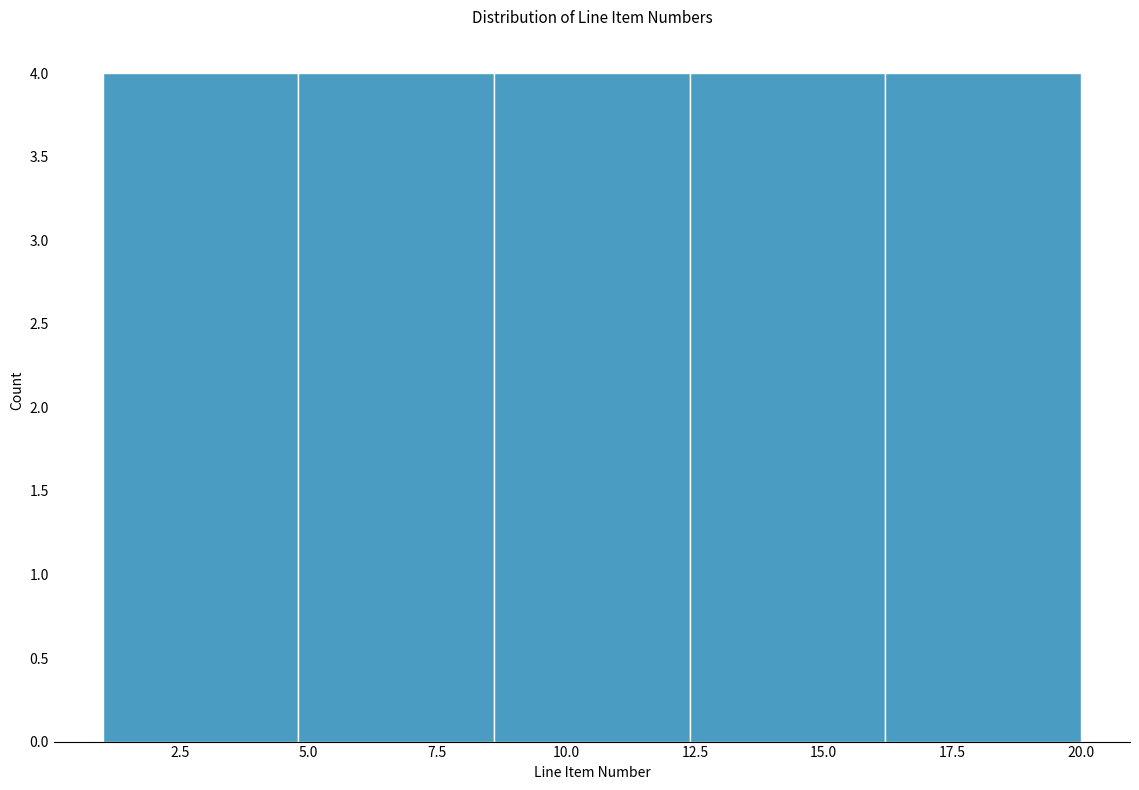

Reading left to right, list every bar in this chart as the range it spans on the x-axis followed by its height. Neither the bar edges nor the heights are printed on the chart, so give them approximately, as read against the axes.

1.0 to 4.8: 4
4.8 to 8.6: 4
8.6 to 12.4: 4
12.4 to 16.2: 4
16.2 to 20.0: 4